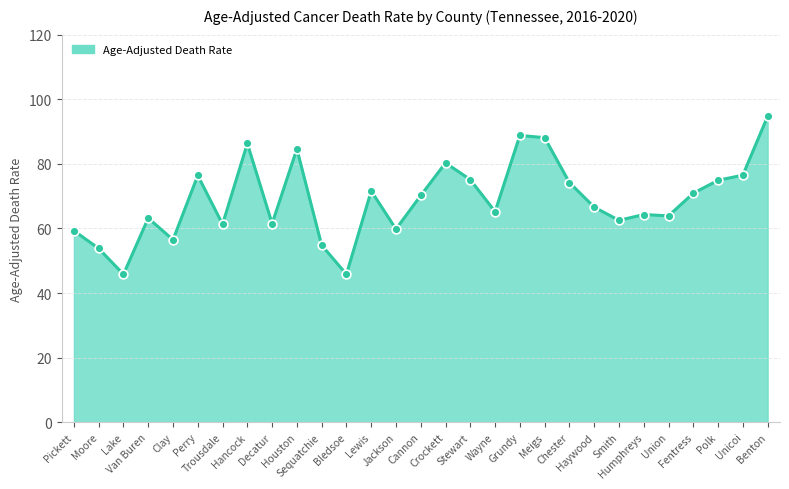

What is the ratio of the value at Hancock to the value at Smith?

1.4